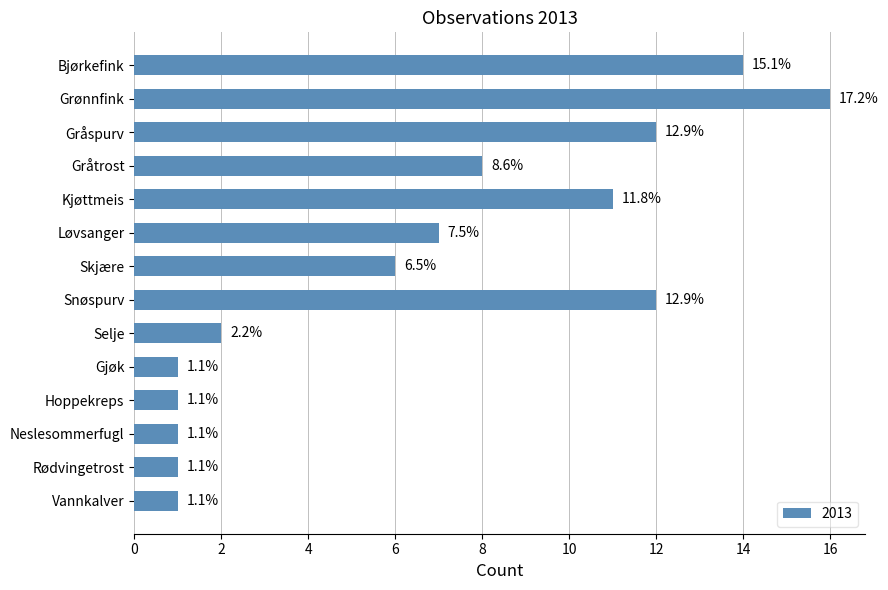

Are the bars horizontal?

Yes